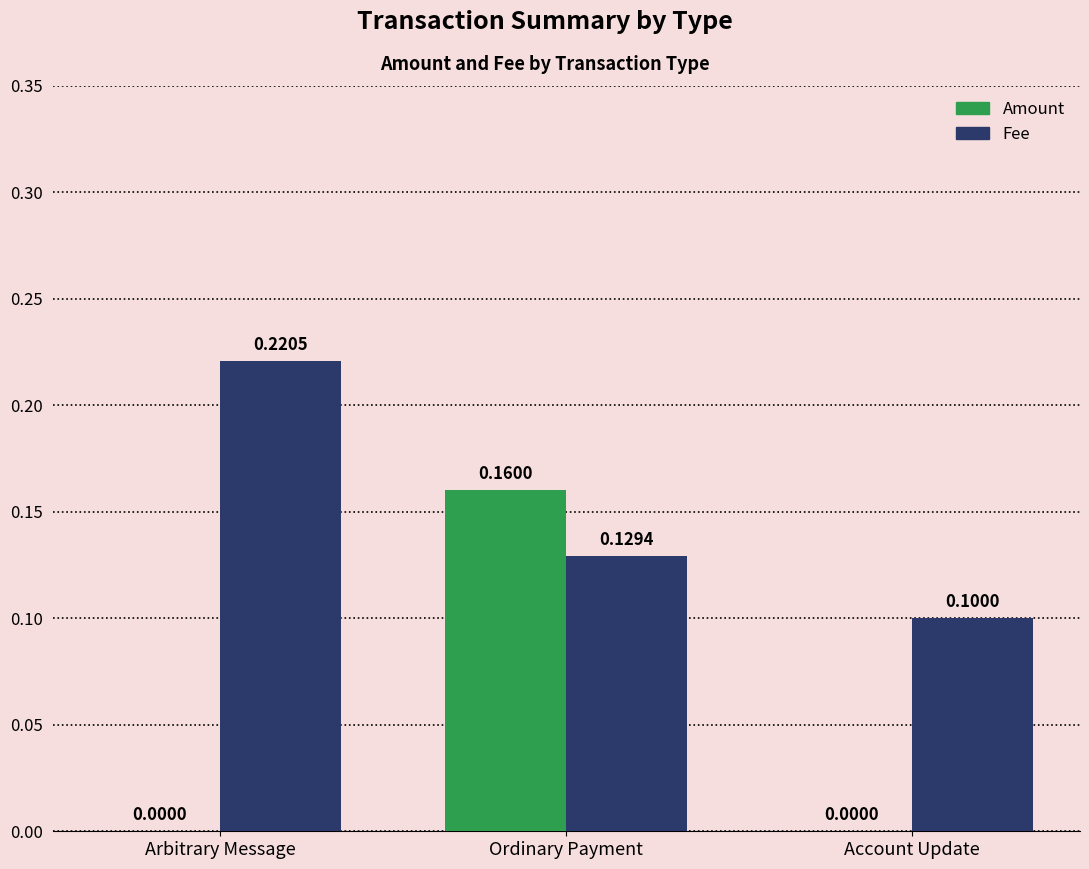

How many groups of bars are there?

3